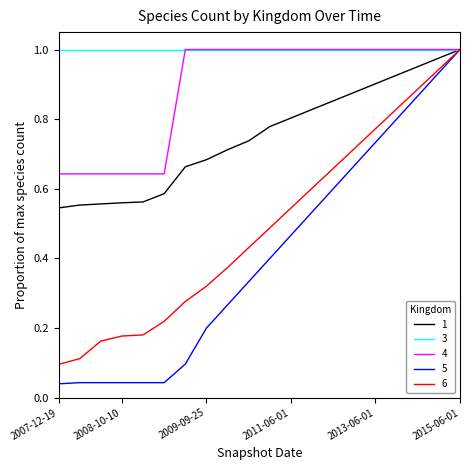

Which series has the largest range (max minus min)?

5